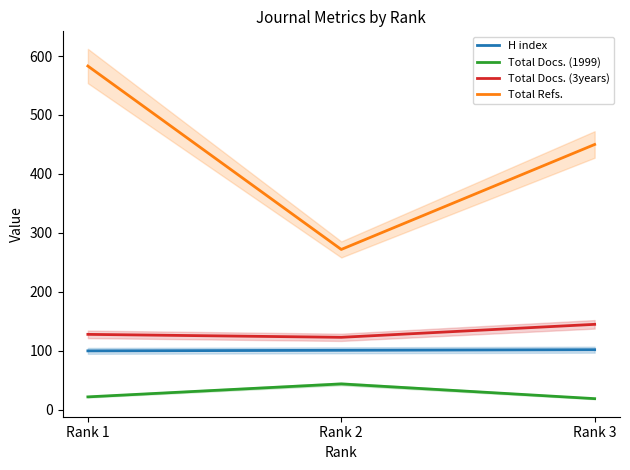

Does the chart have visible grid lines?

No